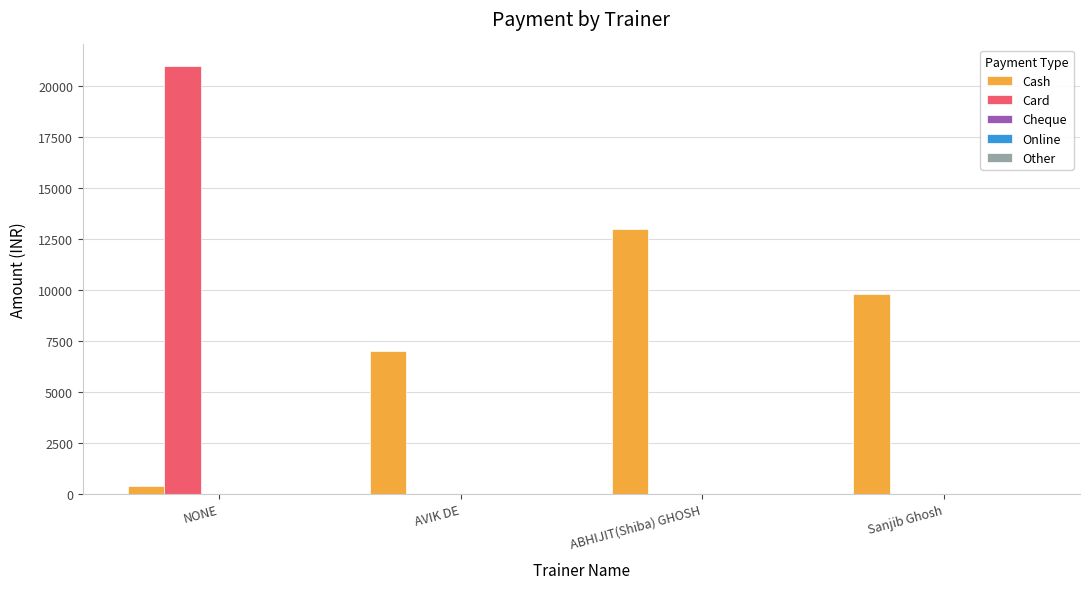

True or false: Card has a value of 21000 at NONE.

True